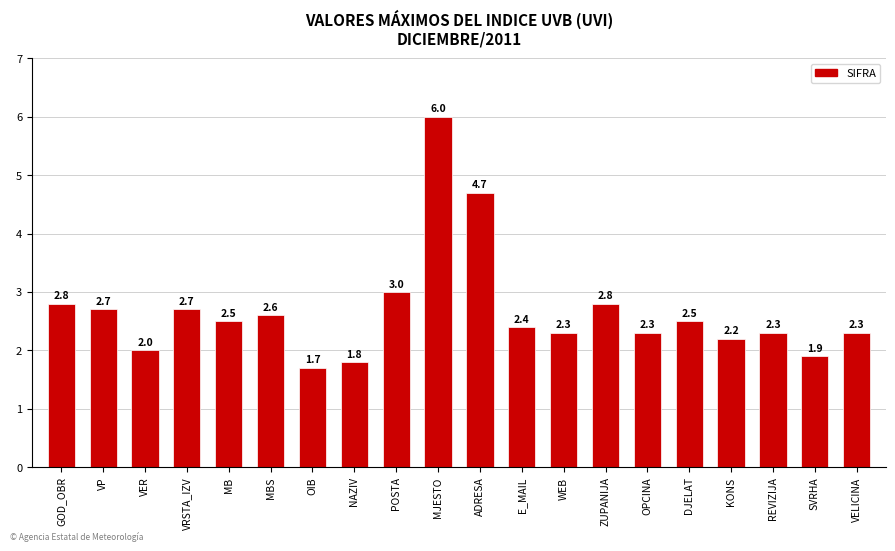

What is the difference between the values at VER and GOD_OBR?

0.8